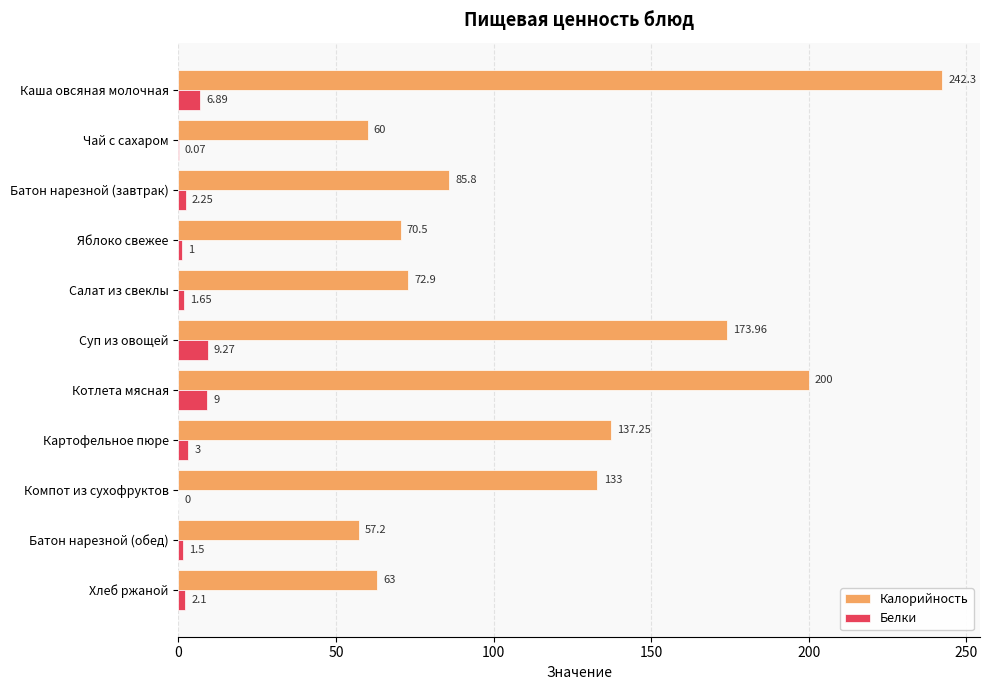

Is the value of Калорийность at Чай с сахаром greater than the value of Белки at Яблоко свежее?

Yes